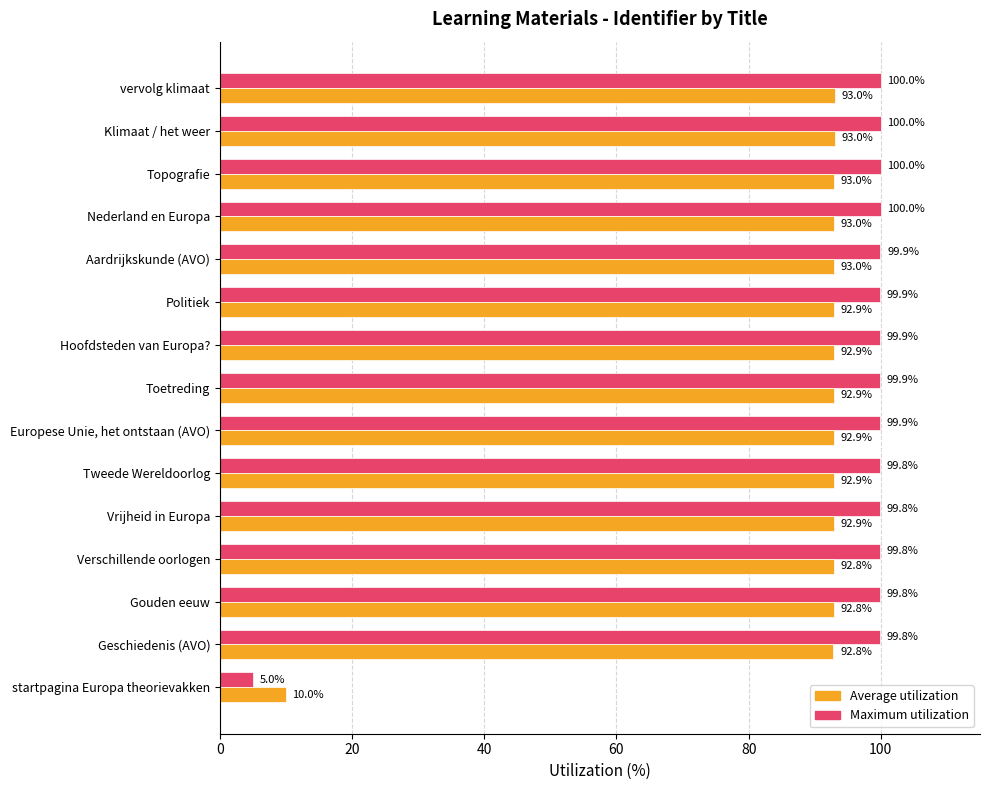

What is the maximum value for Maximum utilization?

100.0